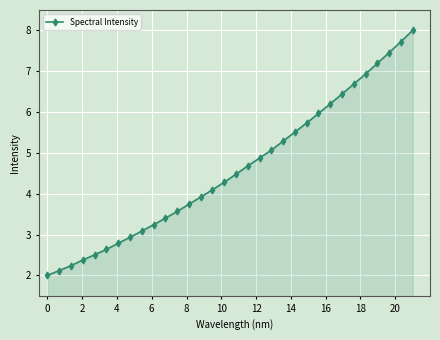

What is the difference between the maximum and minimum values?

6.0